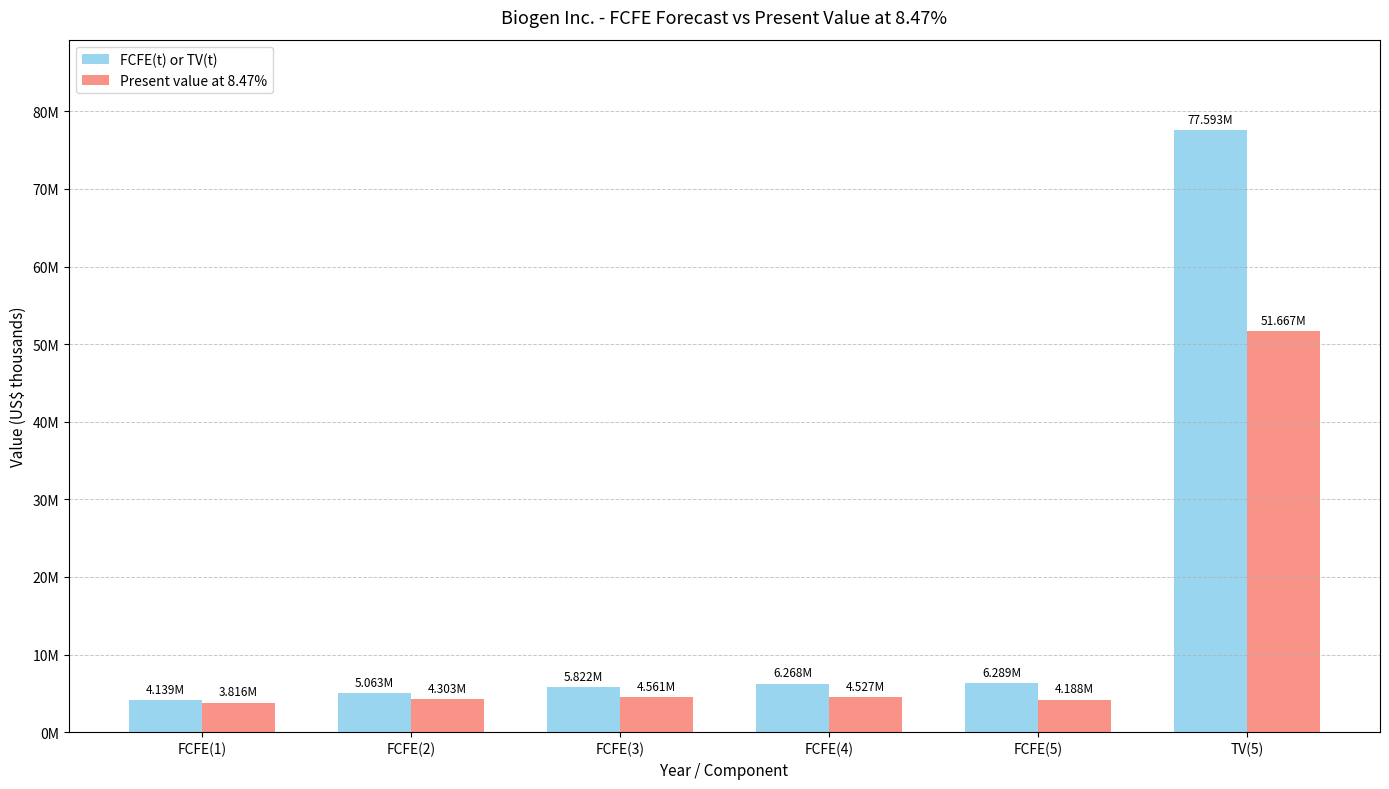

What are all the series names shown in the legend?

FCFE(t) or TV(t), Present value at 8.47%